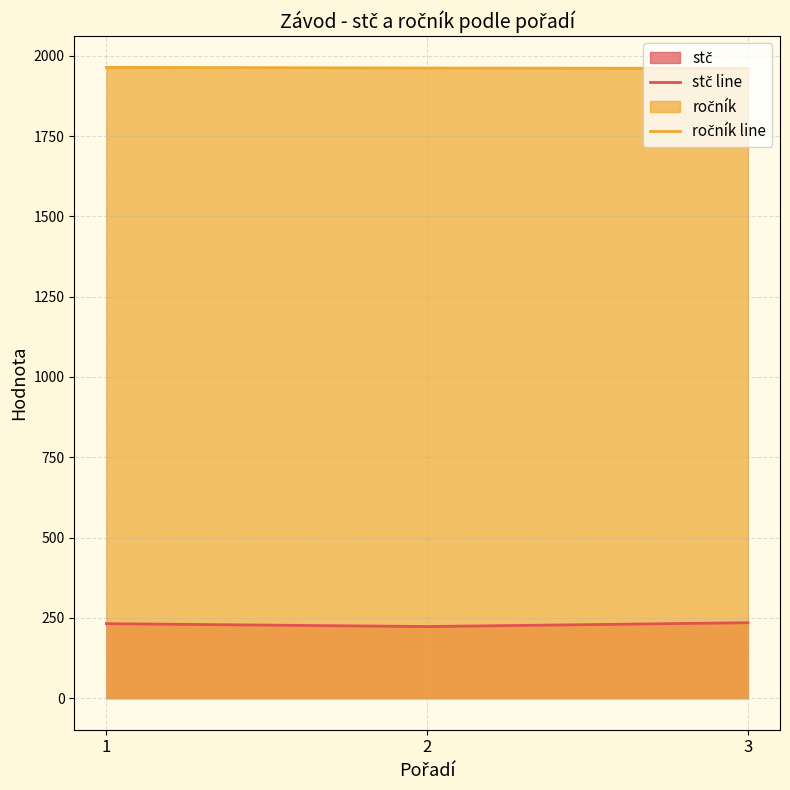

The value of ročník line at 3 is 1137. True or false?

False